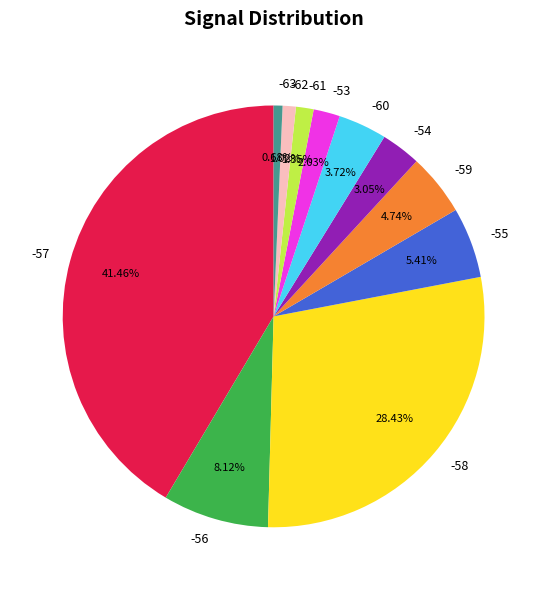

Which has a higher value, -53 or -62?

-53